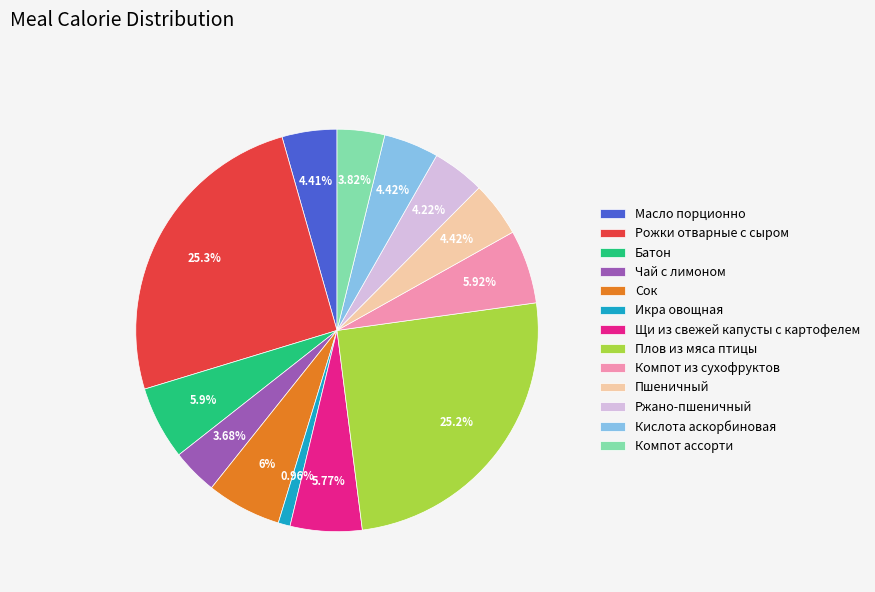

What percentage is the Икра овощная slice, to the nearest percent?

1%